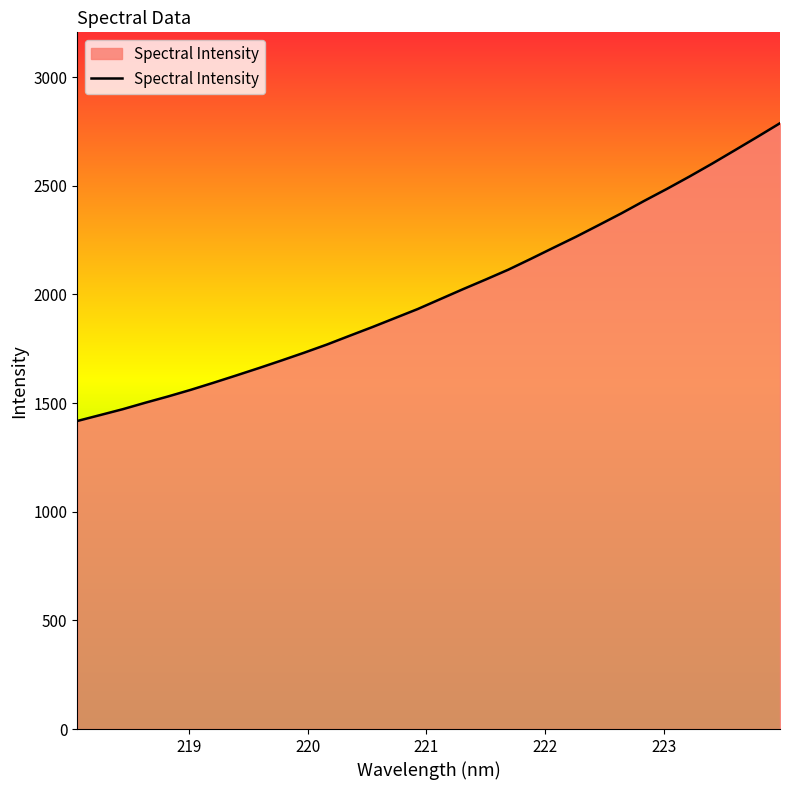

What is the minimum value shown in the chart?

1417.5